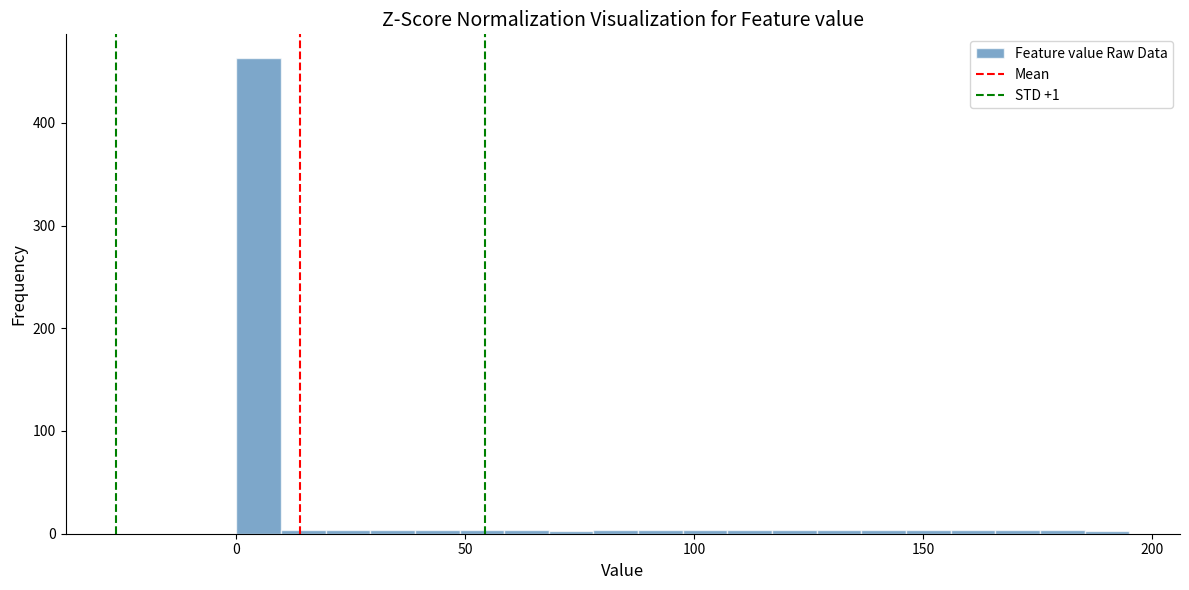

Around what value on the x-axis is the tallest bar? Give the approximate position of its centre, as read against the axis.

5